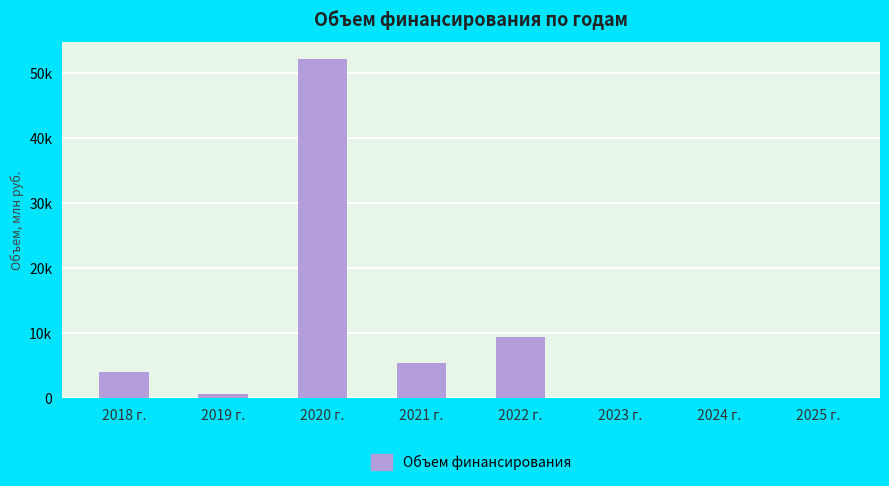

How many bars are there in total?

8